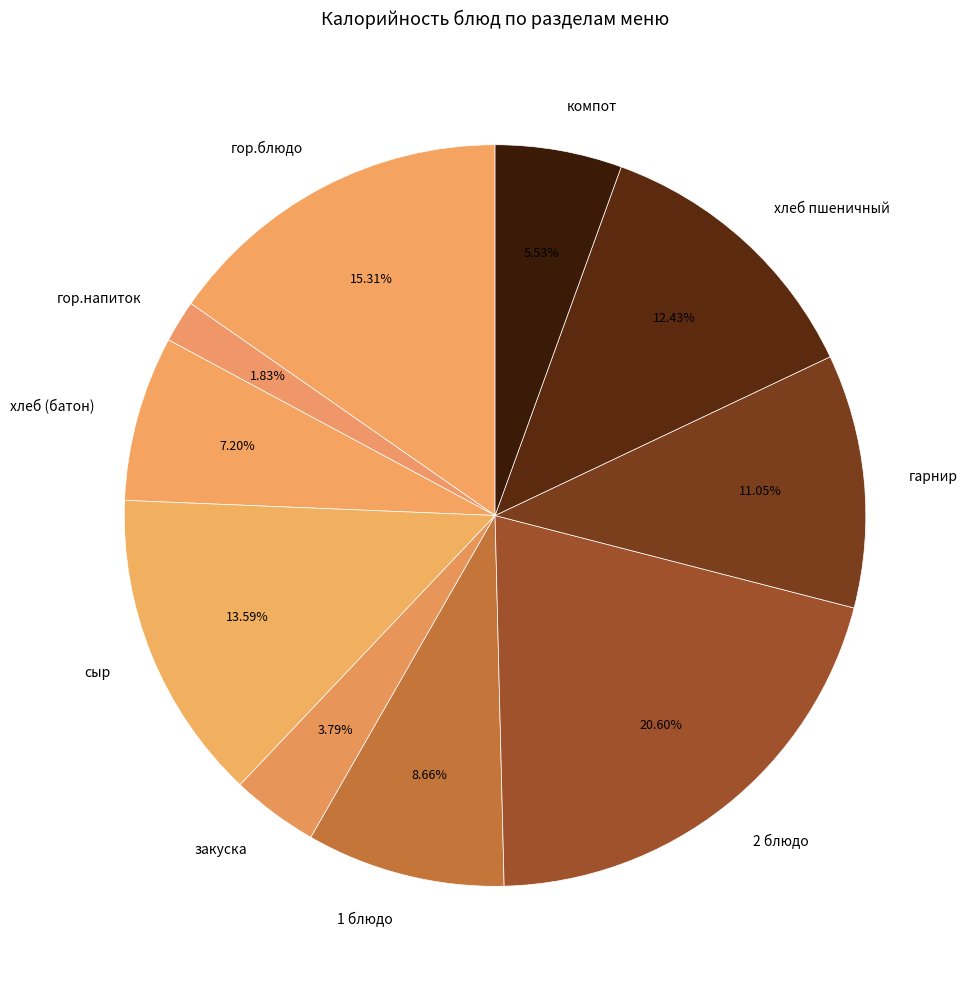

What percentage do 1 блюдо and хлеб пшеничный together represent?

21.1%